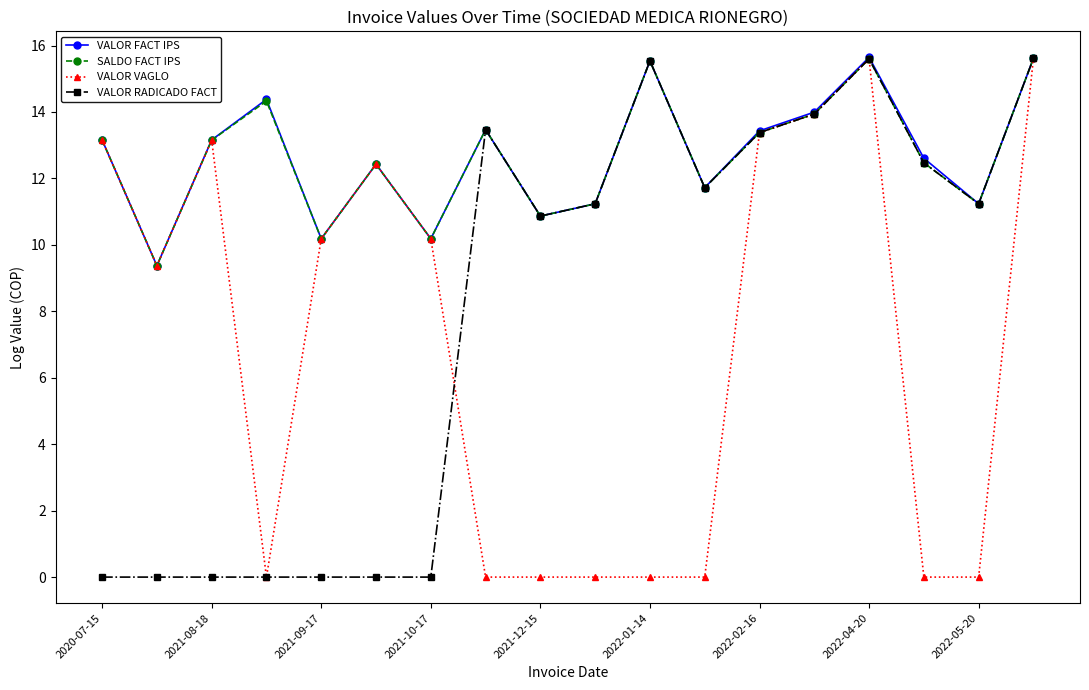

What is the difference between the second highest and minimum values in the VALOR RADICADO FACT series?

15.6